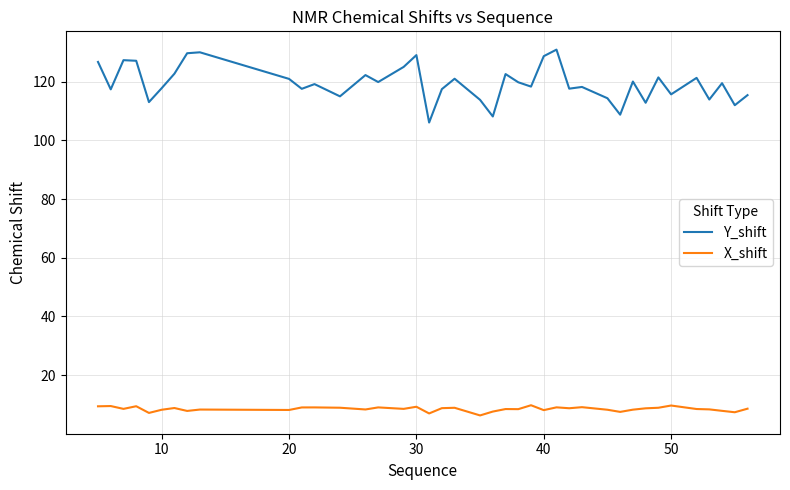

What is the greatest value displayed?

131.0